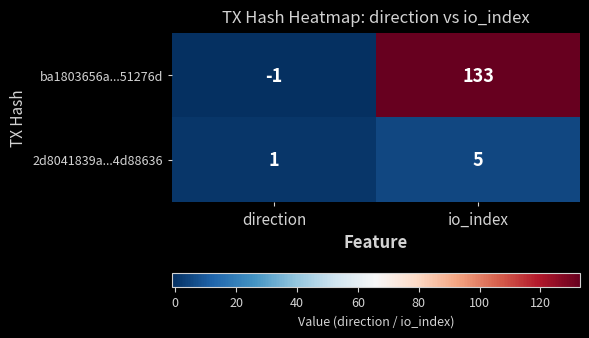

The 2d8041839a...4d88636 series shows 5 at io_index. True or false?

True